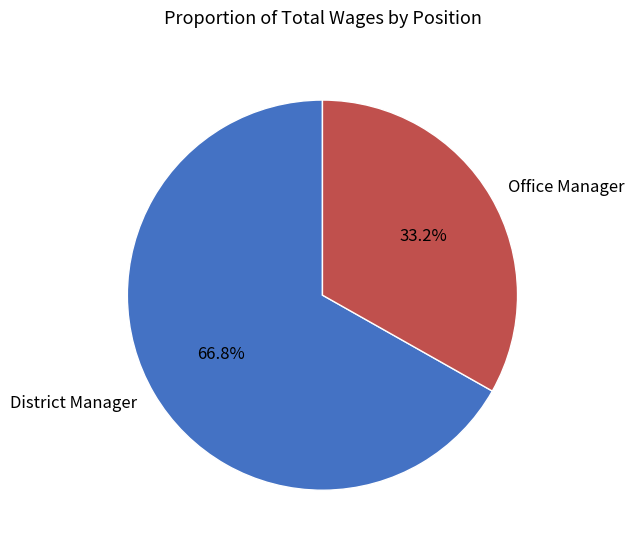

The District Manager slice represents 73% of the pie. True or false?

False